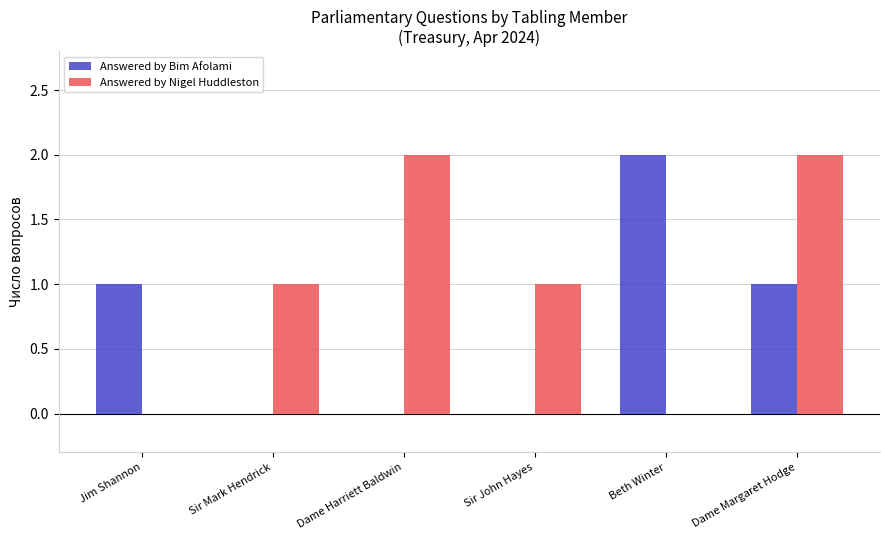

How many data points does each series have?

6